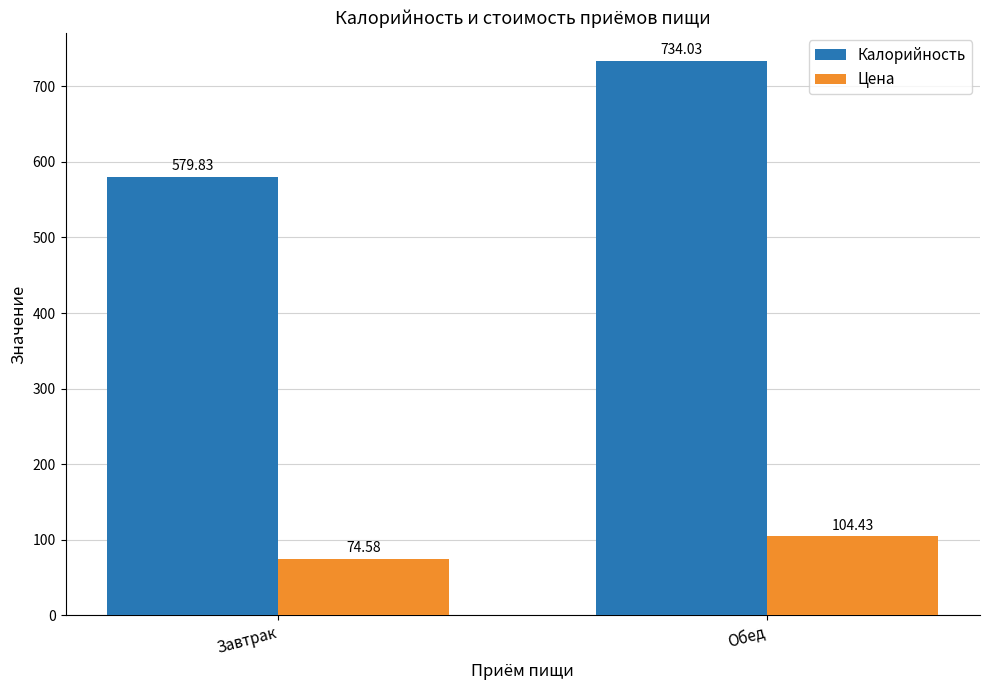

What is the smallest value displayed?

74.6